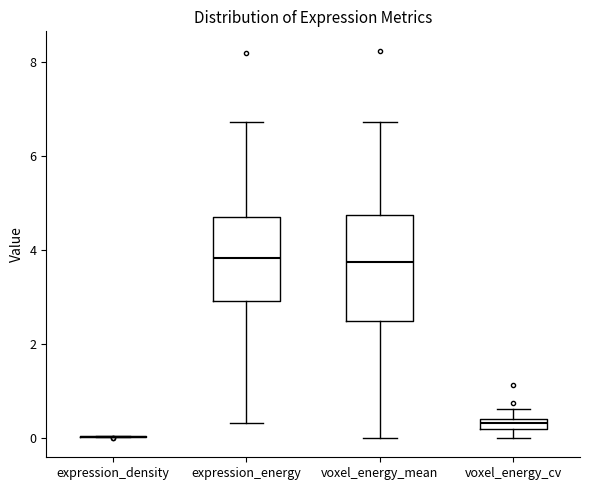

Comparing the boxes themselves (not the whiskers), which one is the tallest?

voxel_energy_mean